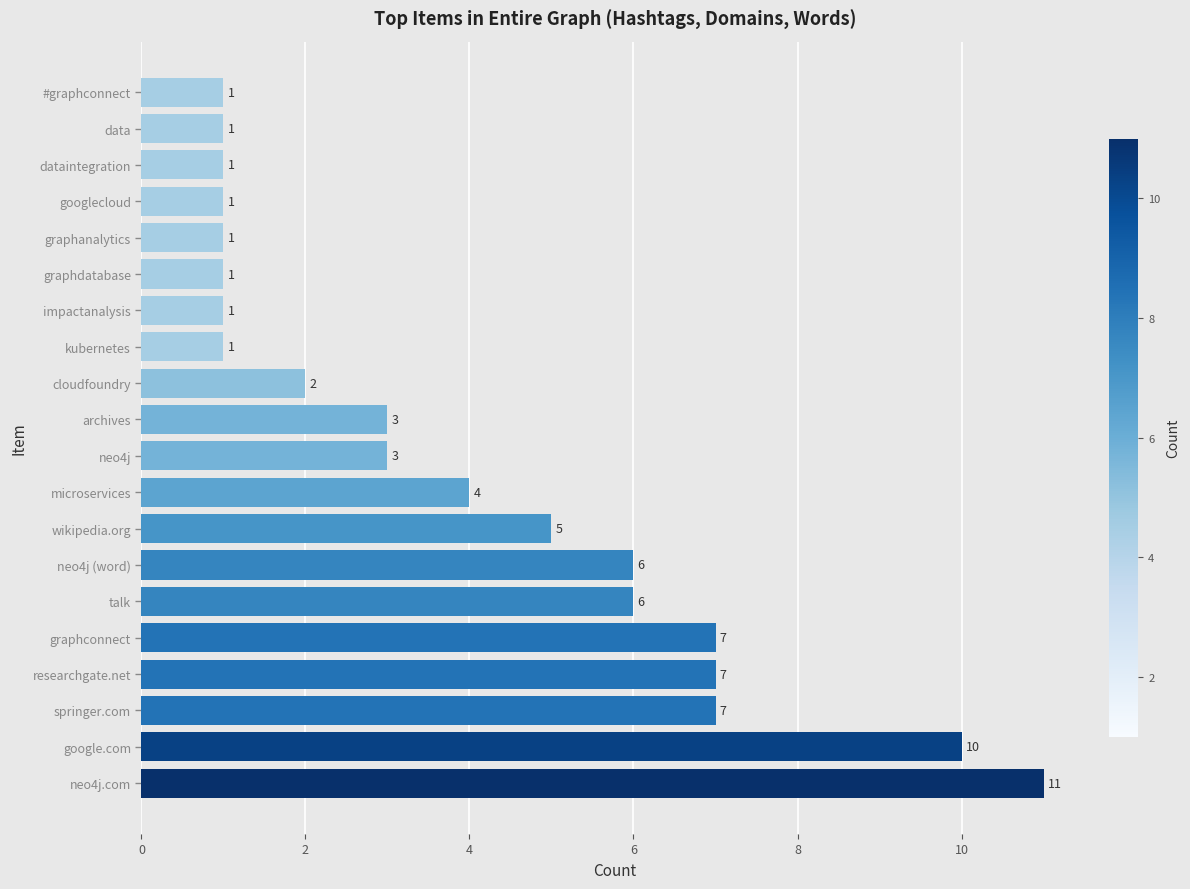

True or false: the data shows 7 at researchgate.net.

True